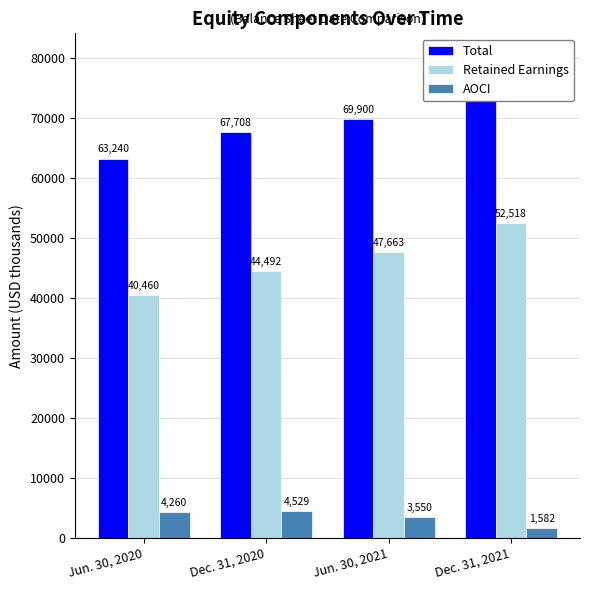

What is the difference between the maximum and second lowest values in the AOCI series?

979